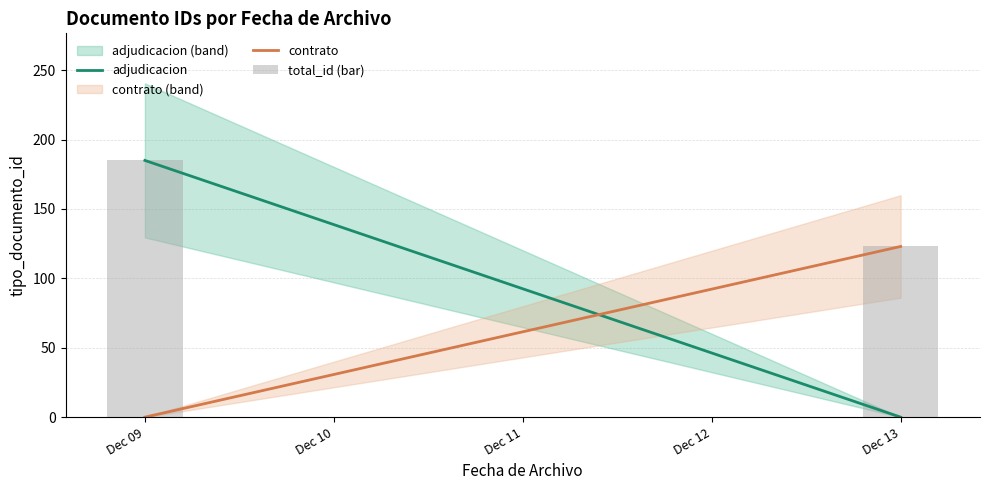

What is the sum of all values?

308